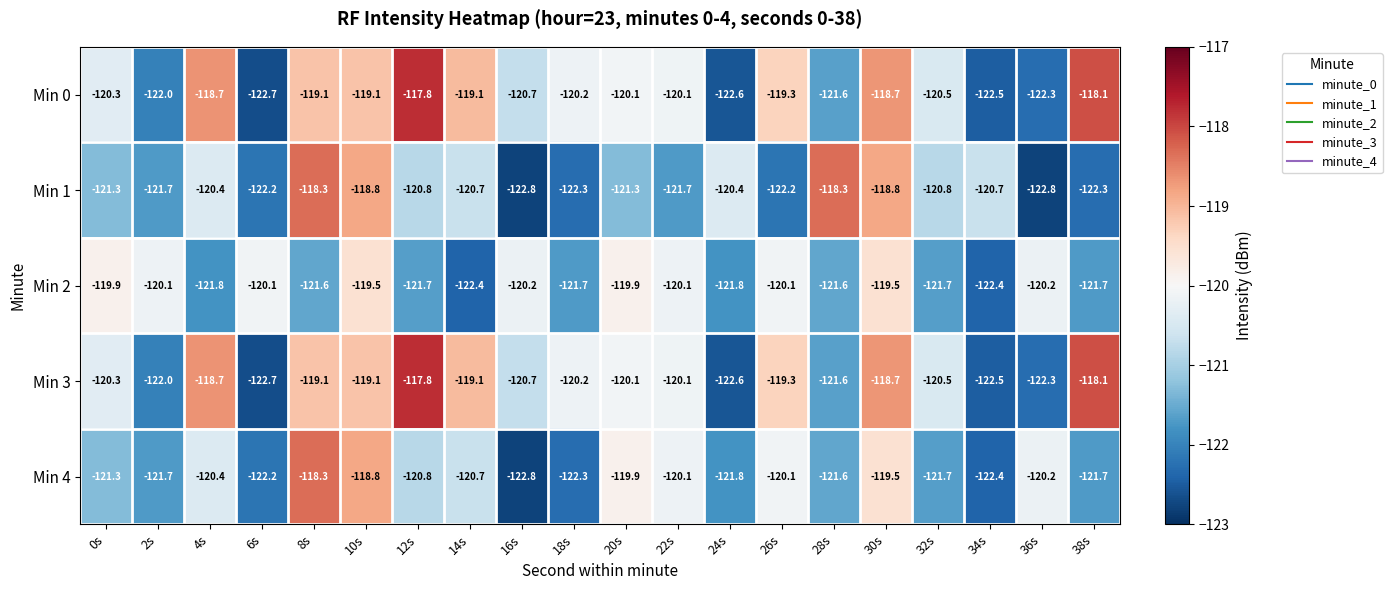

Is it true that Min 3 equals -122.3 at 36s?

True